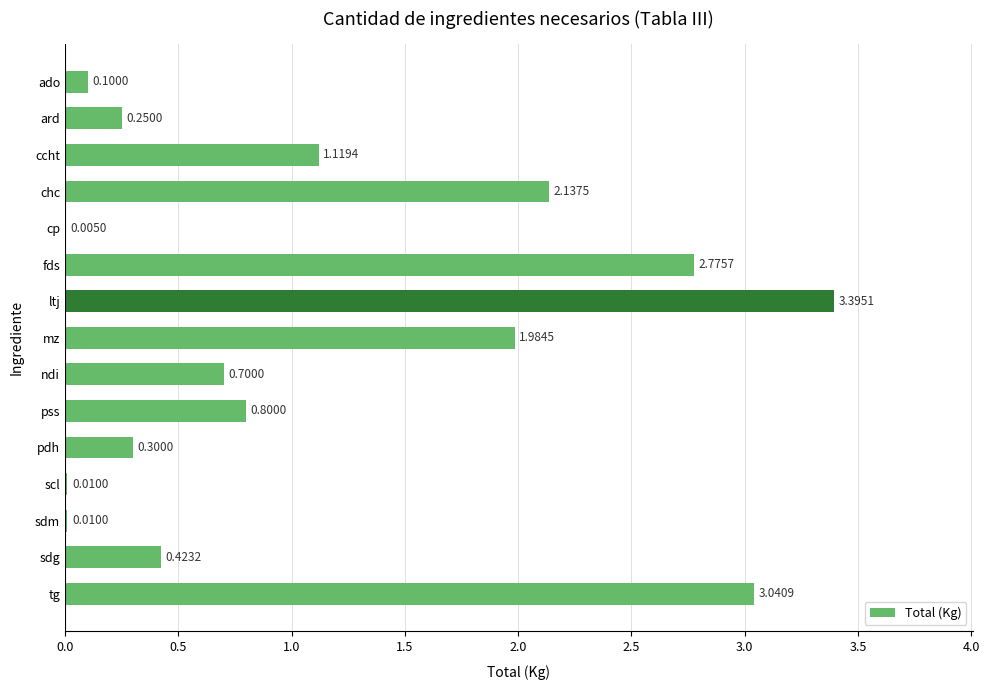

At which label is the value closest to 1?

ccht